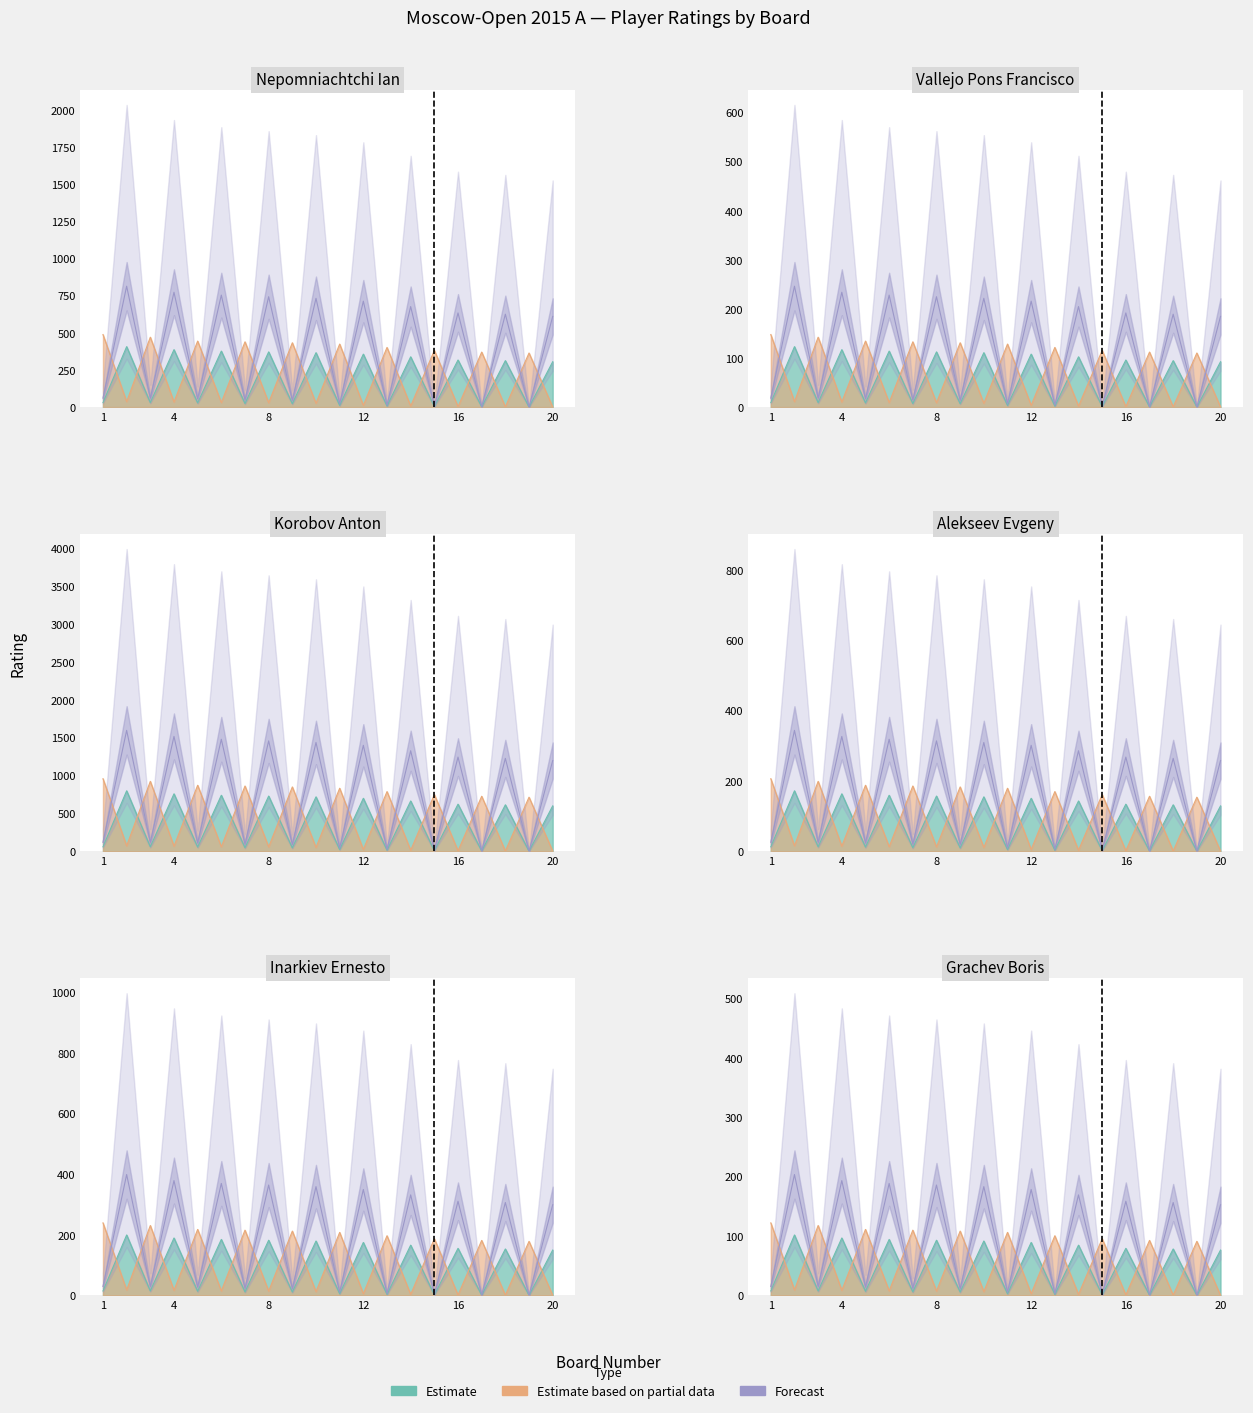

List the series in order of their peak value, lowest first.

Estimate, Estimate based on partial data, Forecast